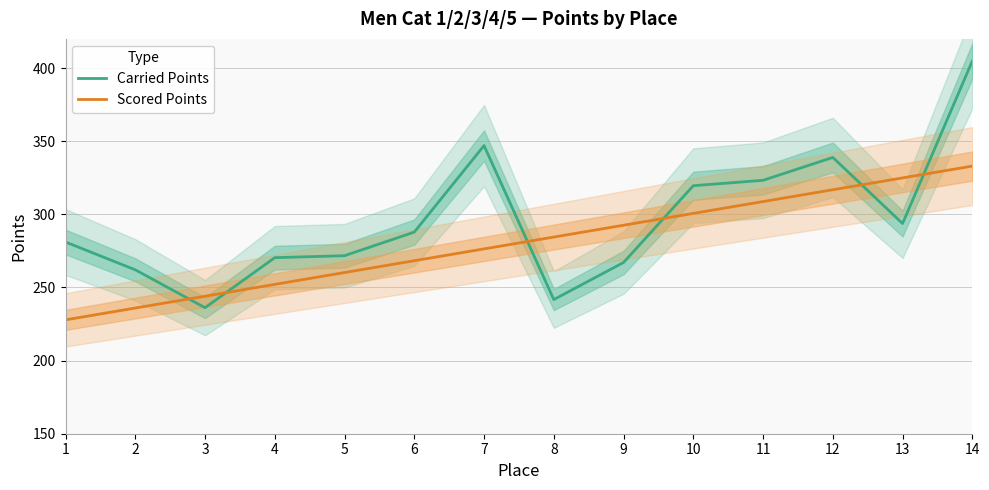

Which series has the largest total across all categories?

Carried Points